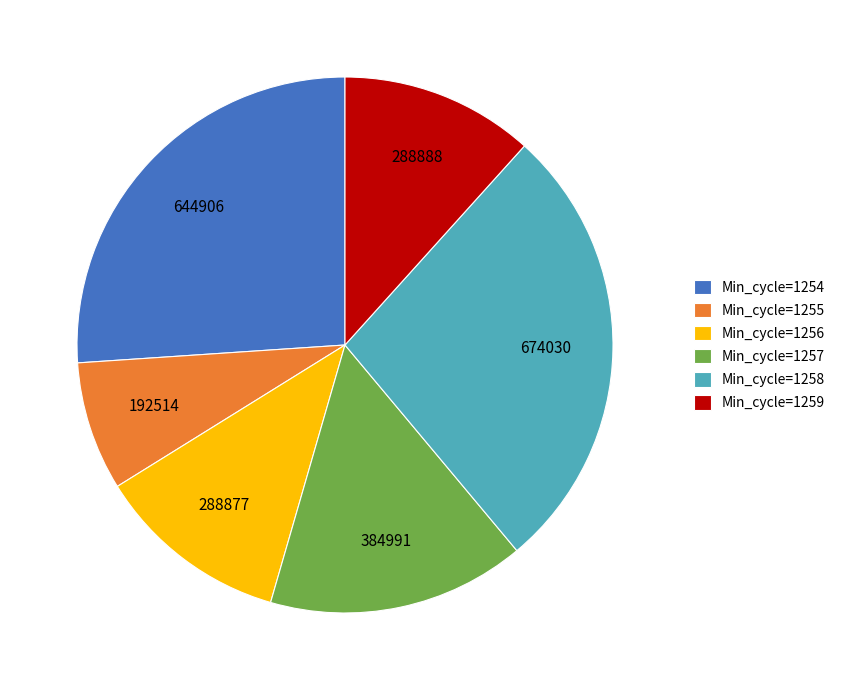

Which slice is the largest?

Min_cycle=1258